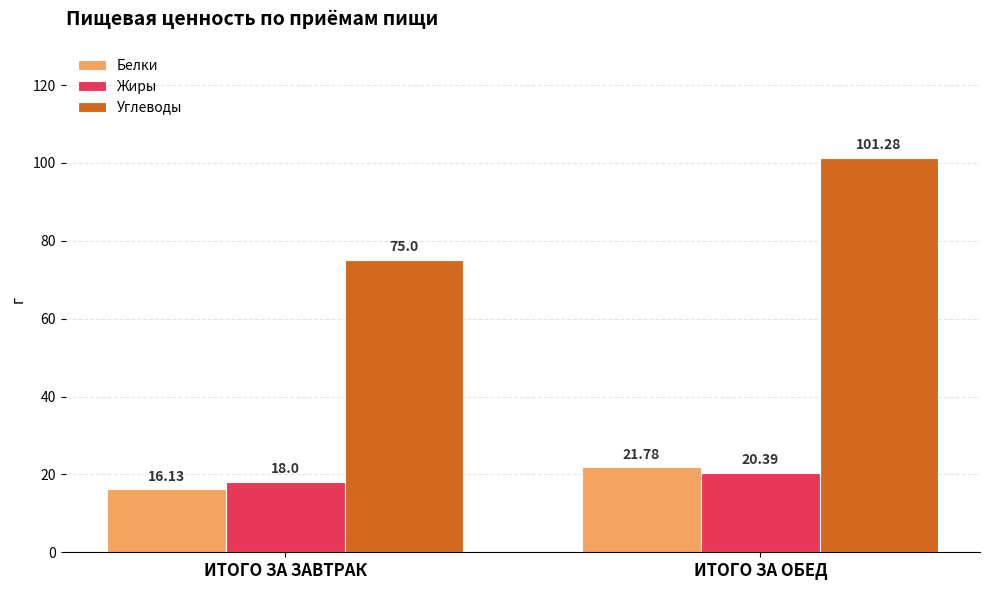

Reading left to right, list all the values displayed in this chart.

Белки: 16.1	21.8
Жиры: 18.0	20.4
Углеводы: 75.0	101.3